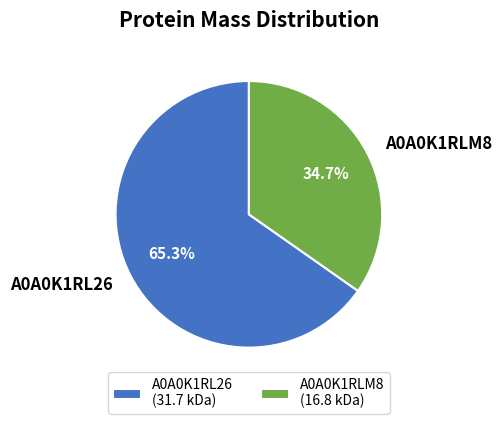

Count the number of slices in the pie.

2